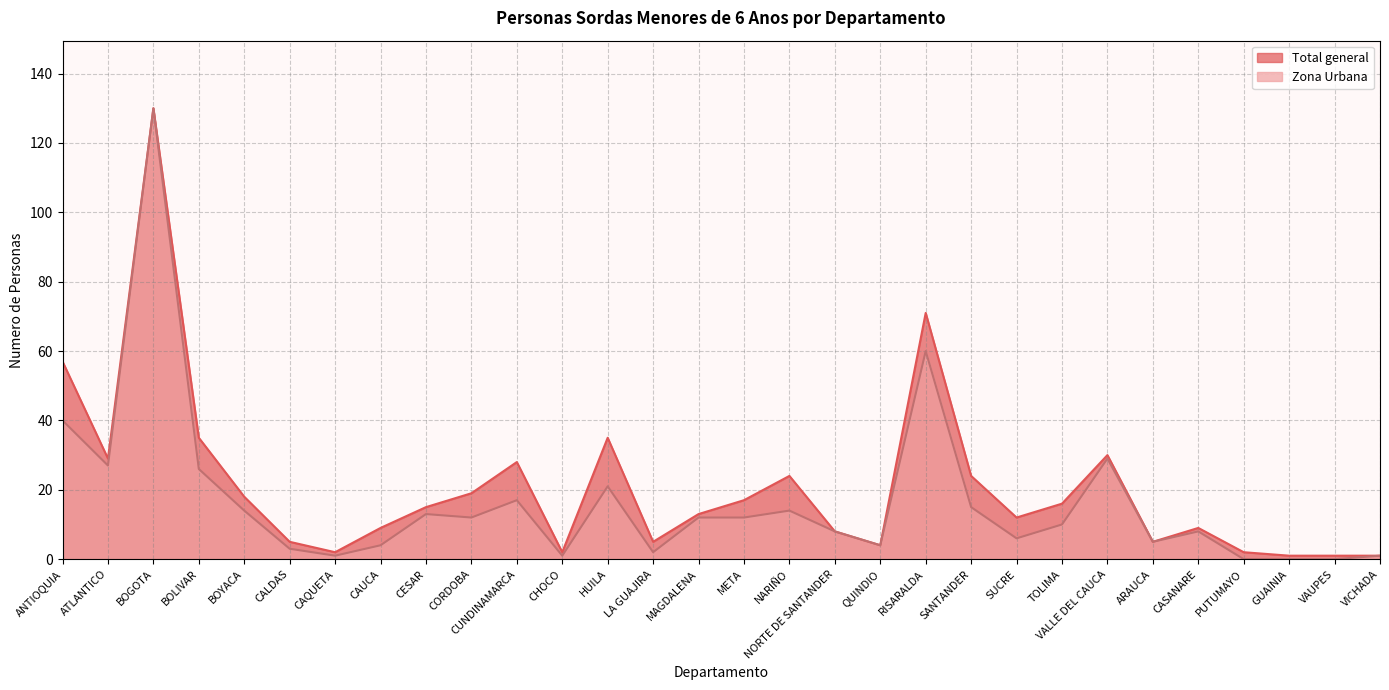

At which label does Total general first exceed 15?

ANTIOQUIA